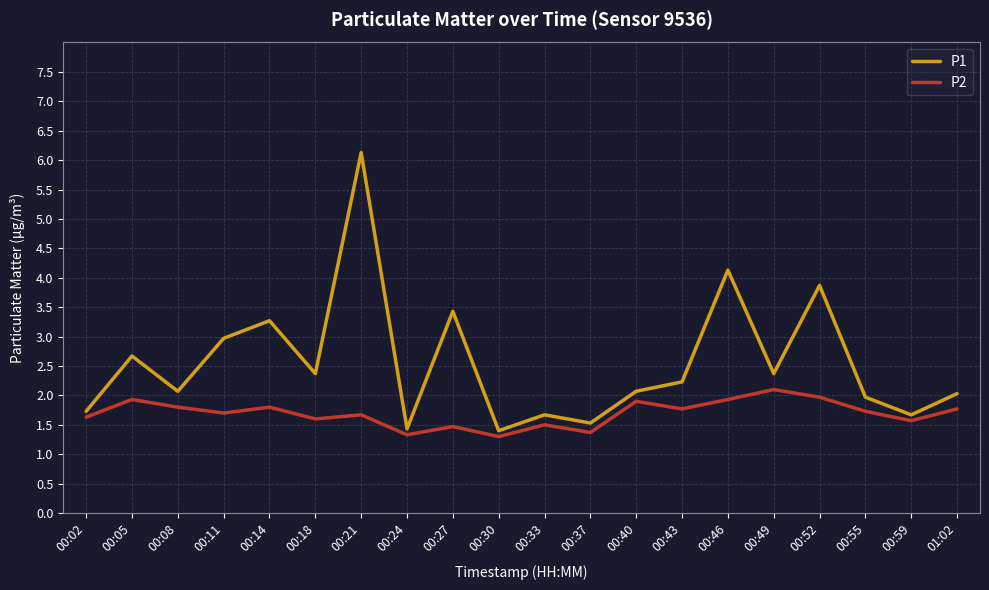

What is the average value of the P2 series?

1.7